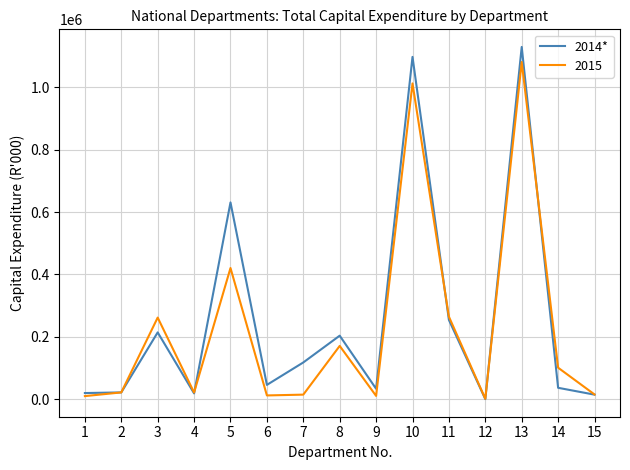

Which series has the widest spread of values?

2014*